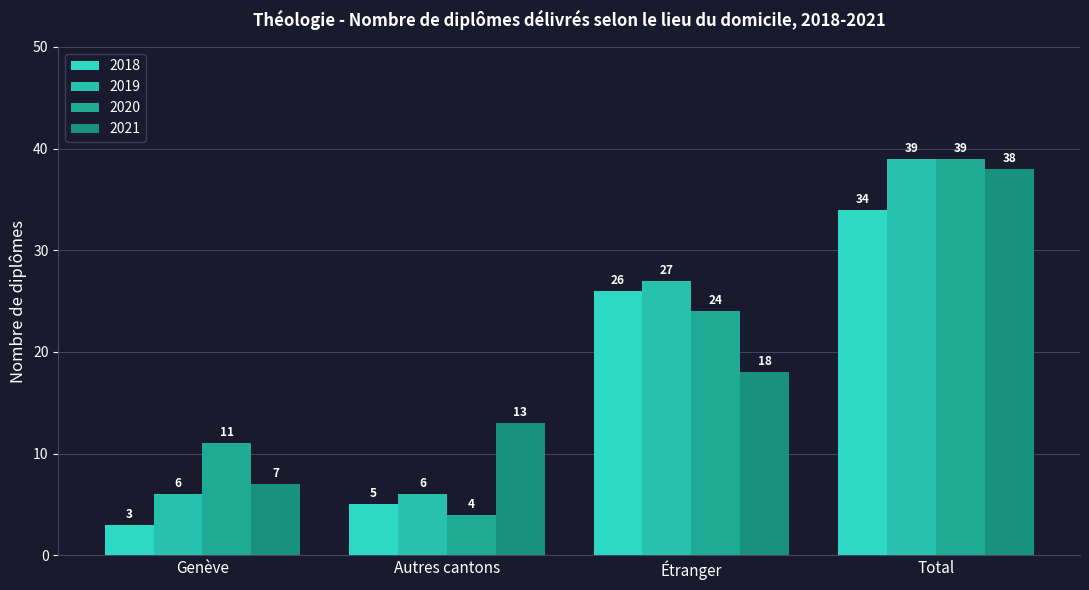

Where is 2020 nearest to the value 21?

Étranger